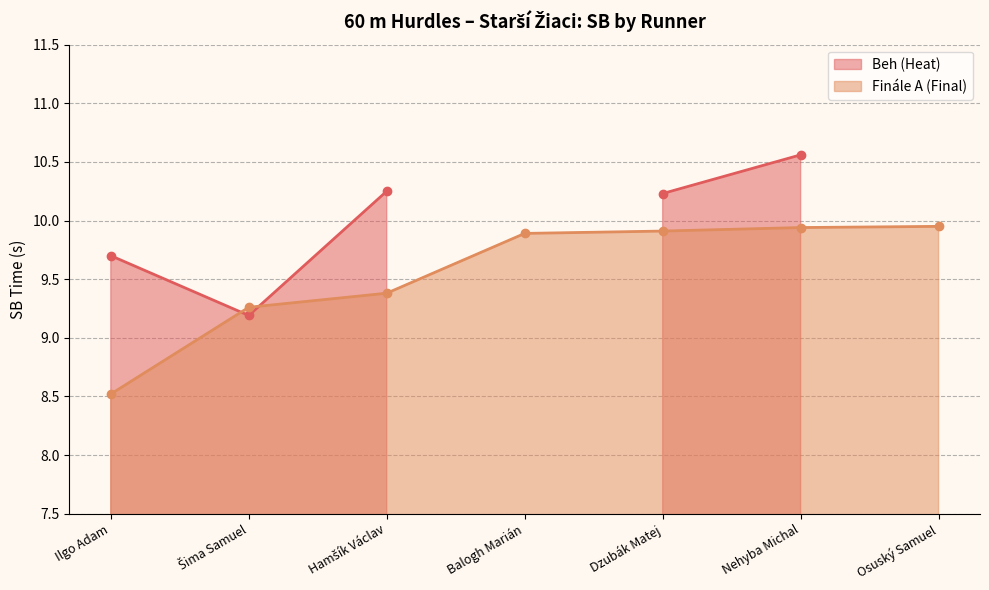

What is the label of the 3rd point from the right?

Dzubák Matej